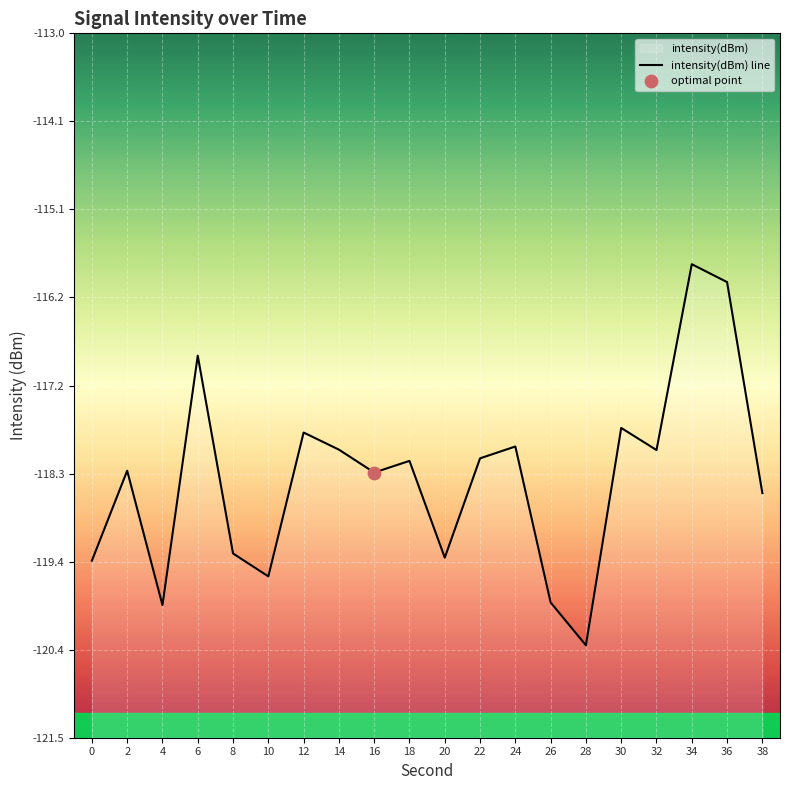

What is the change in value from 0 to 28?

-1.0